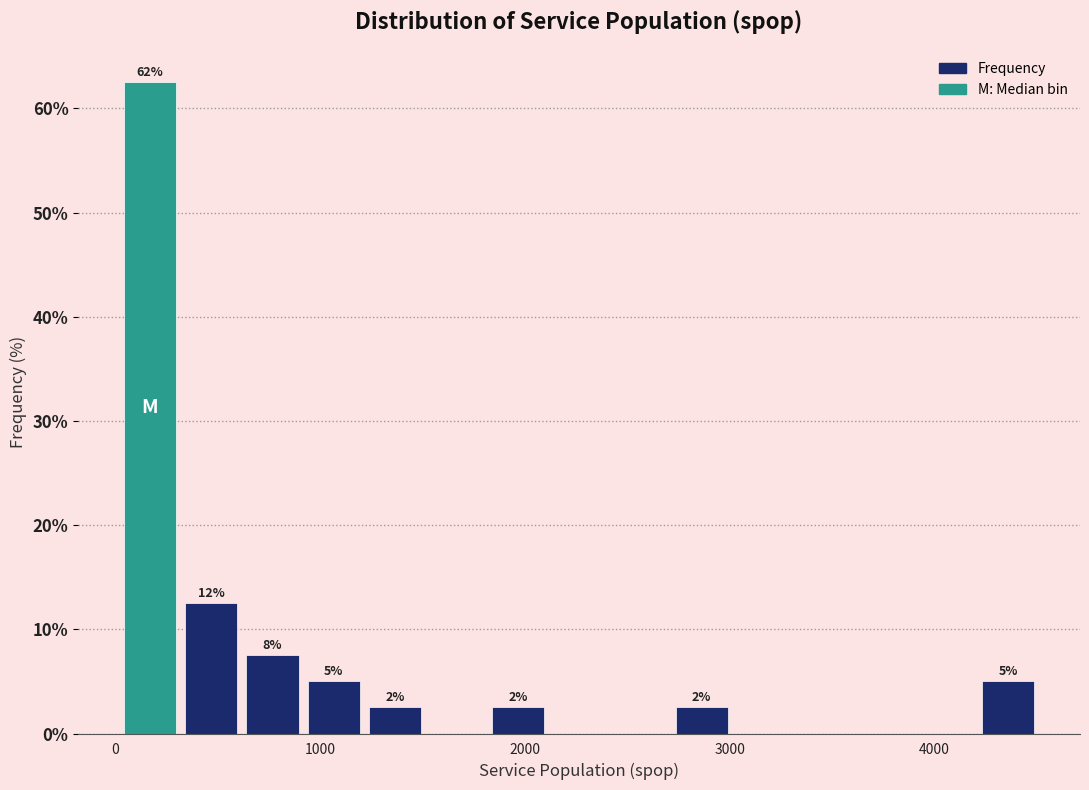

Around what value on the x-axis is the tallest bar? Give the approximate position of its centre, as read against the axis.

200